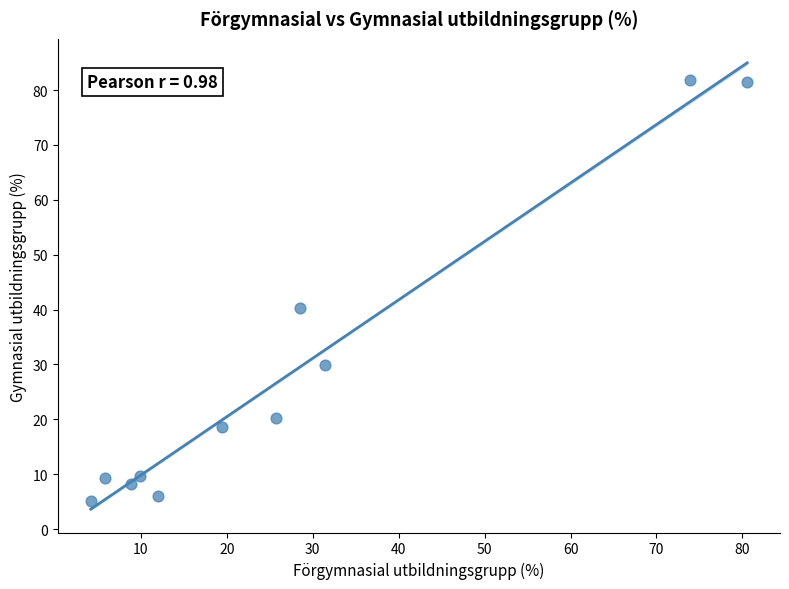

What Y value in the scatter plot is closest to 43?

40.3